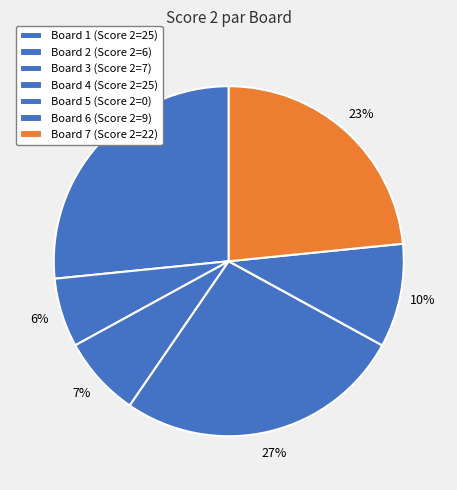

Count the number of slices in the pie.

7